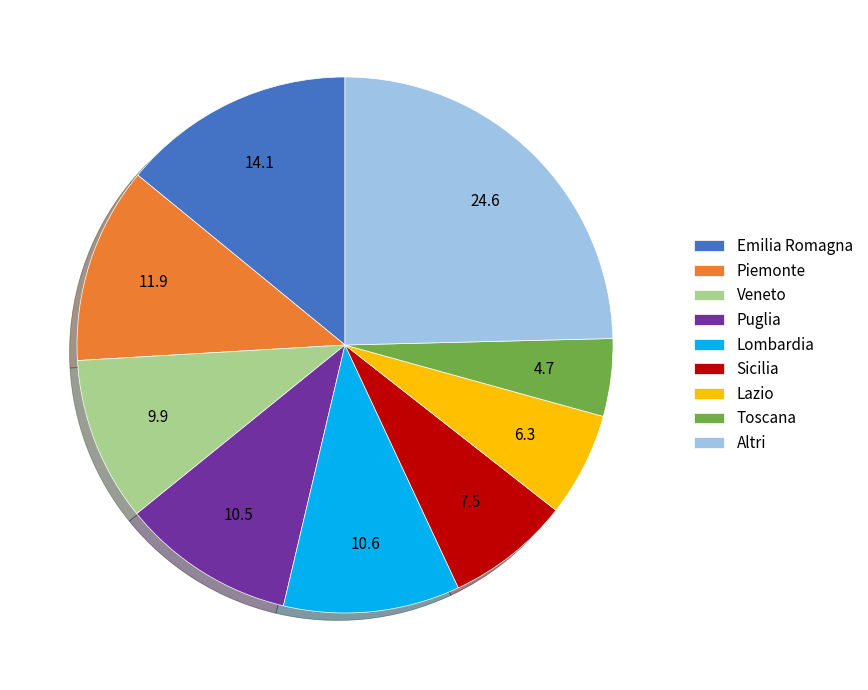

Does Puglia represent more than half of the total?

No